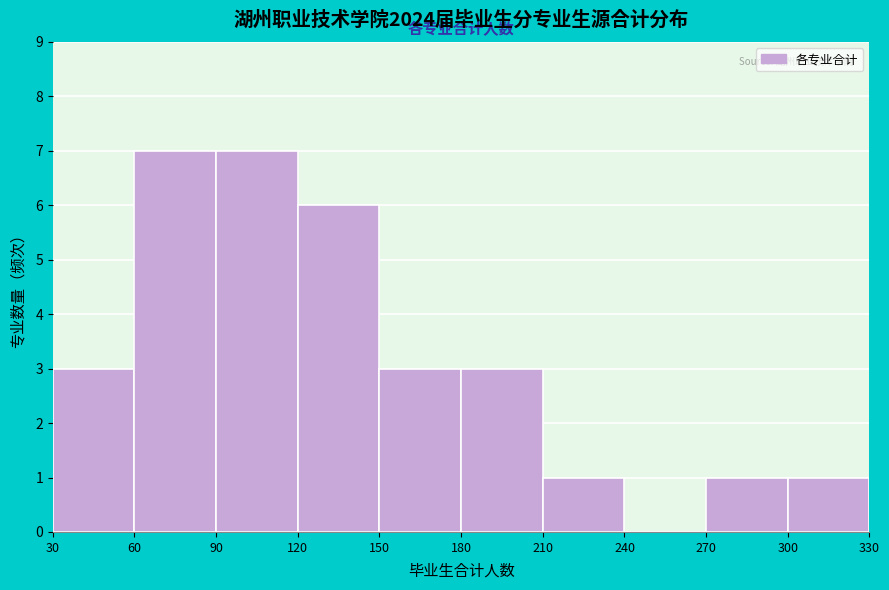

Reading left to right, transcribe this chart: for each bar, give the range it covers on the x-axis and its height. The values are not printed on the chart, so give them approximately, as read against the axis.

30 to 60: 3
60 to 90: 7
90 to 120: 7
120 to 150: 6
150 to 180: 3
180 to 210: 3
210 to 240: 1
240 to 270: 0
270 to 300: 1
300 to 330: 1